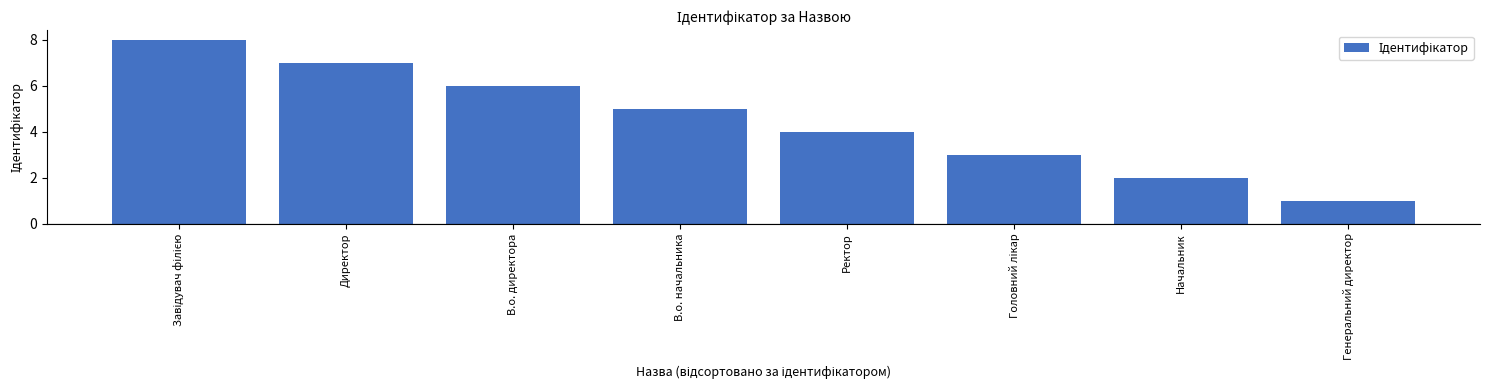

What is the difference between the values at Ректор and Генеральний директор?

3